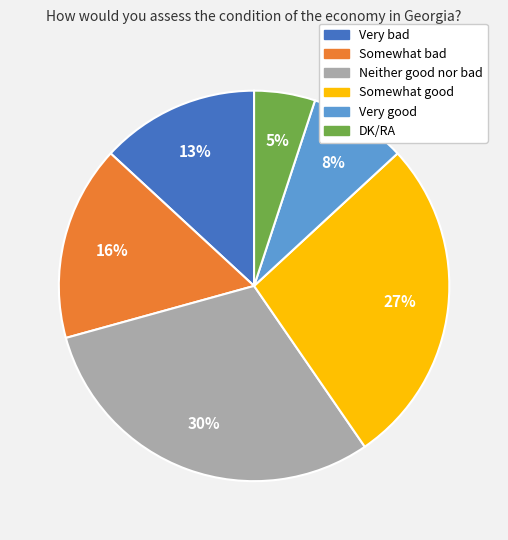

Between Somewhat bad and Very good, which is larger?

Somewhat bad